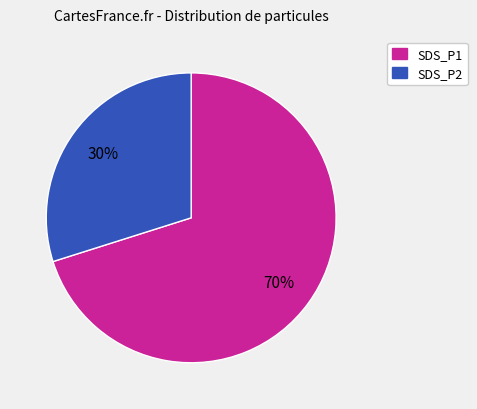

What is the ratio of the value at SDS_P2 to the value at SDS_P1?

0.4